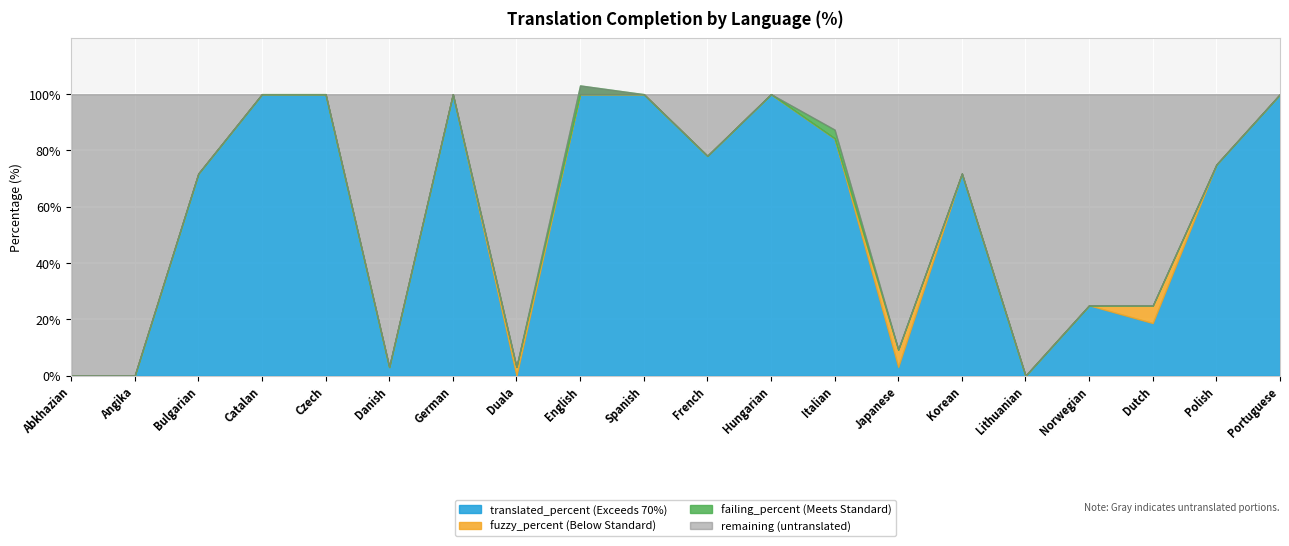

The failing_percent series shows 1.6 at Czech. True or false?

False